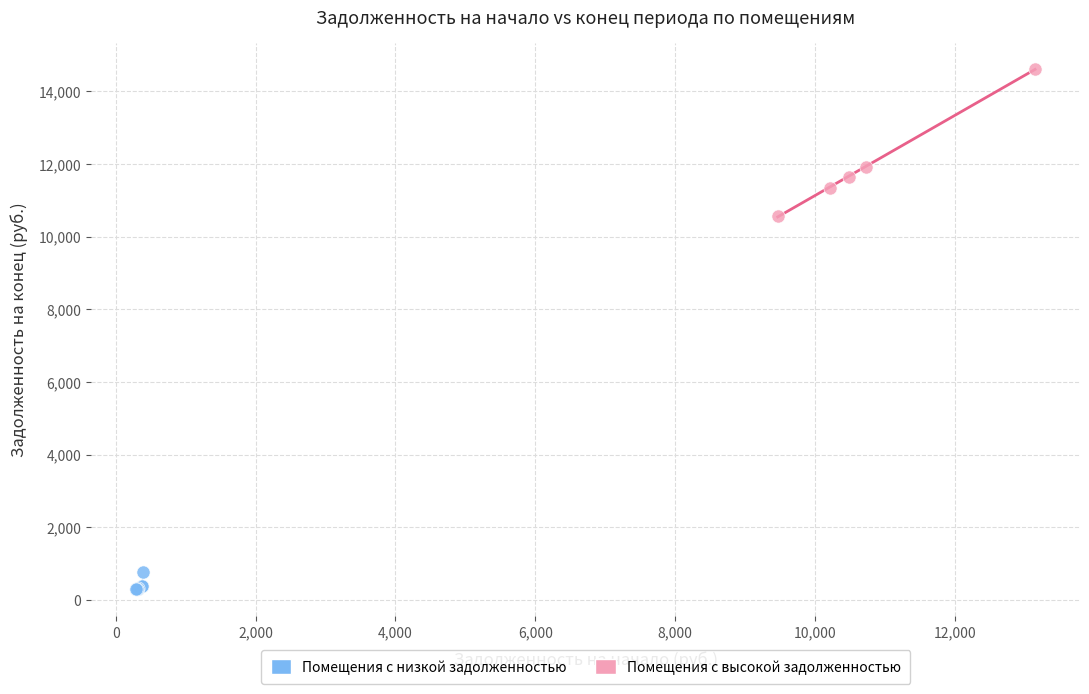

What are all the series names shown in the legend?

Помещения с низкой задолженностью, Помещения с высокой задолженностью